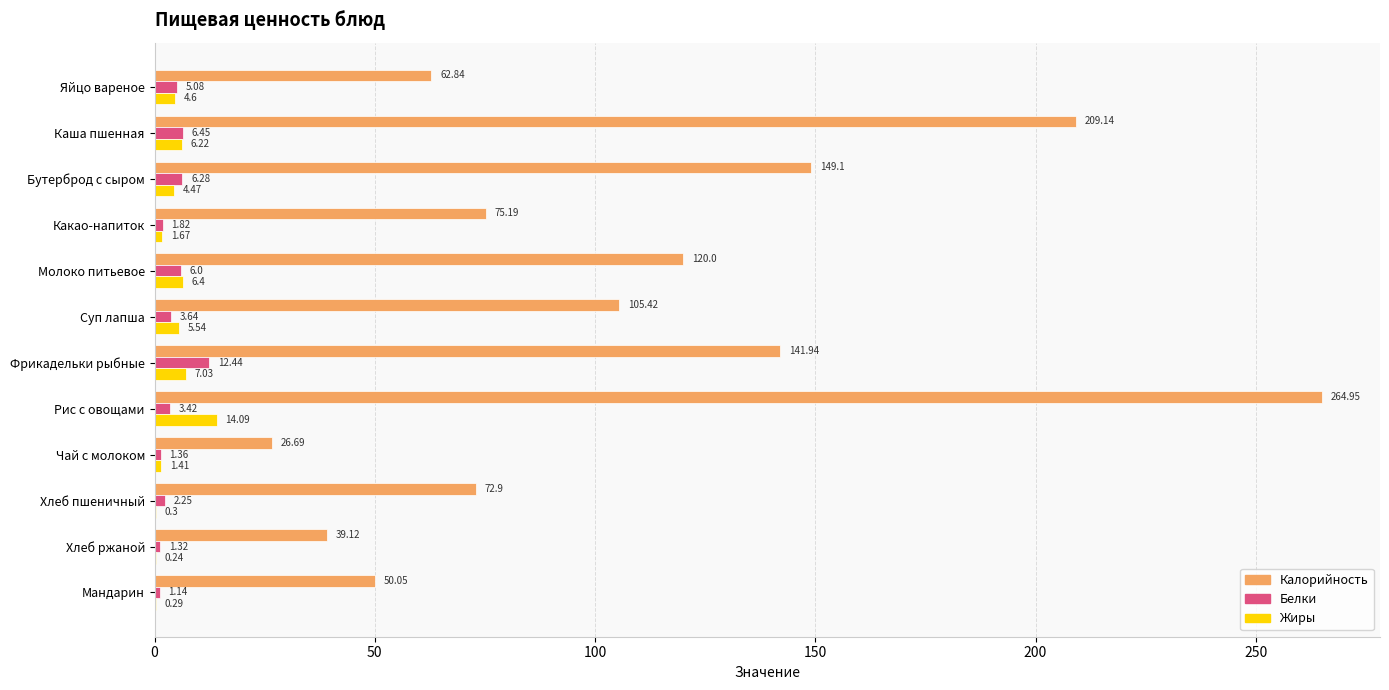

Which series changed the most between Молоко питьевое and Хлеб ржаной?

Калорийность